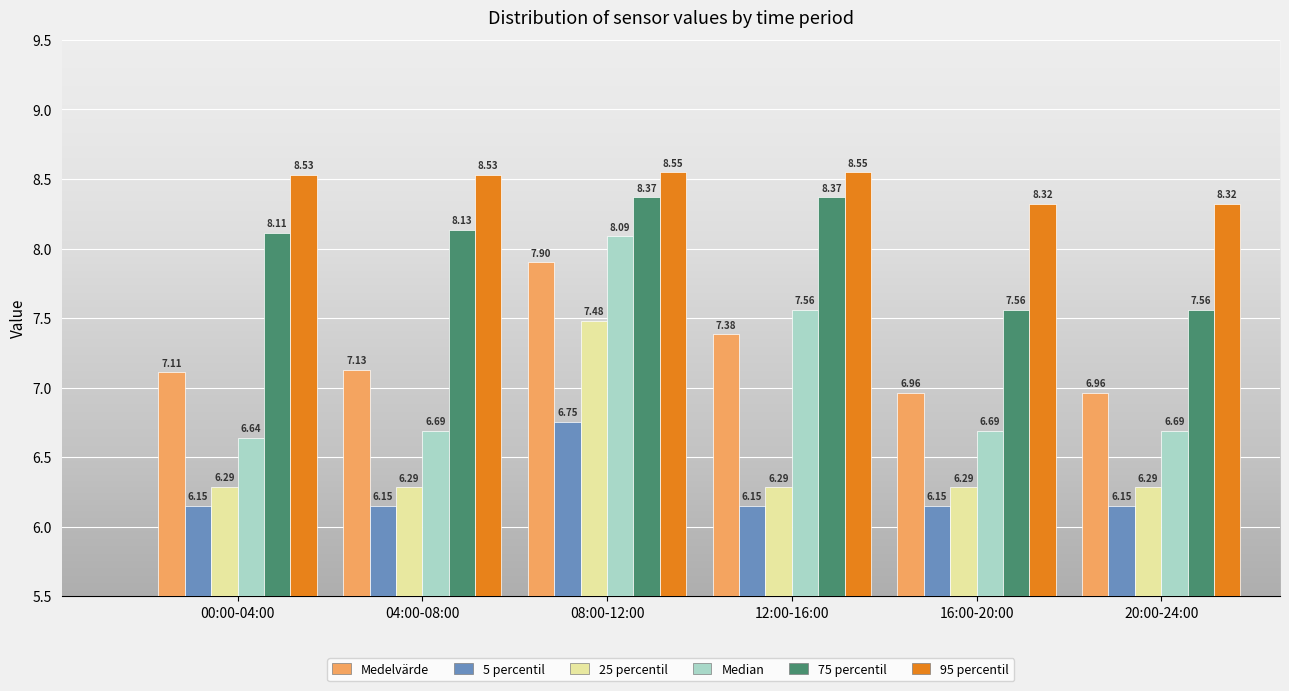

Is the value of Median at 12:00-16:00 greater than the value of Medelvärde at 20:00-24:00?

Yes